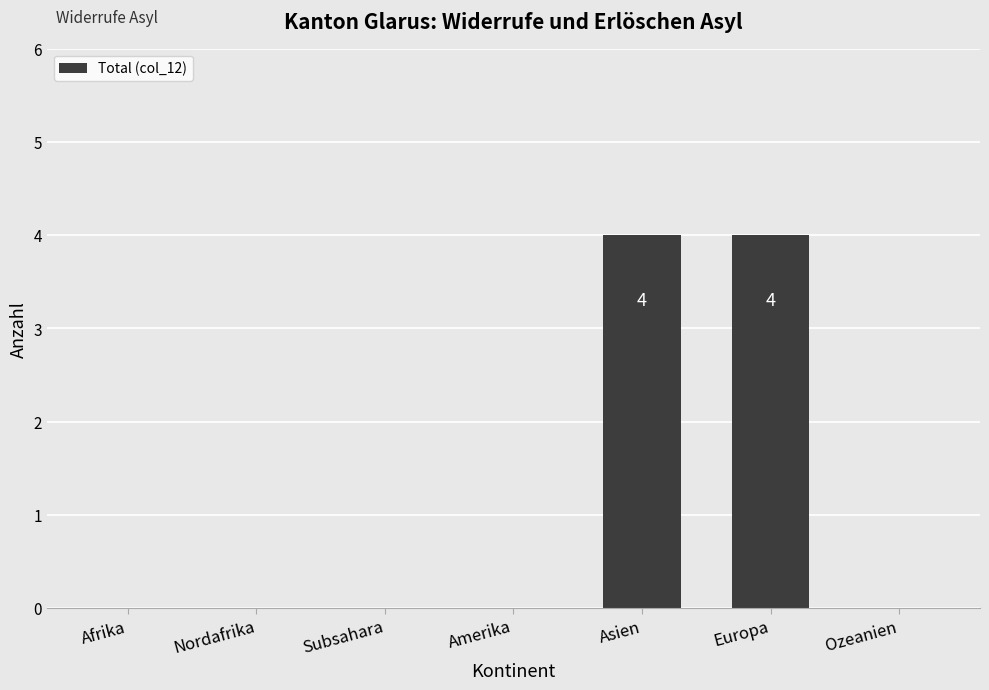

How many categories are shown in the chart?

7